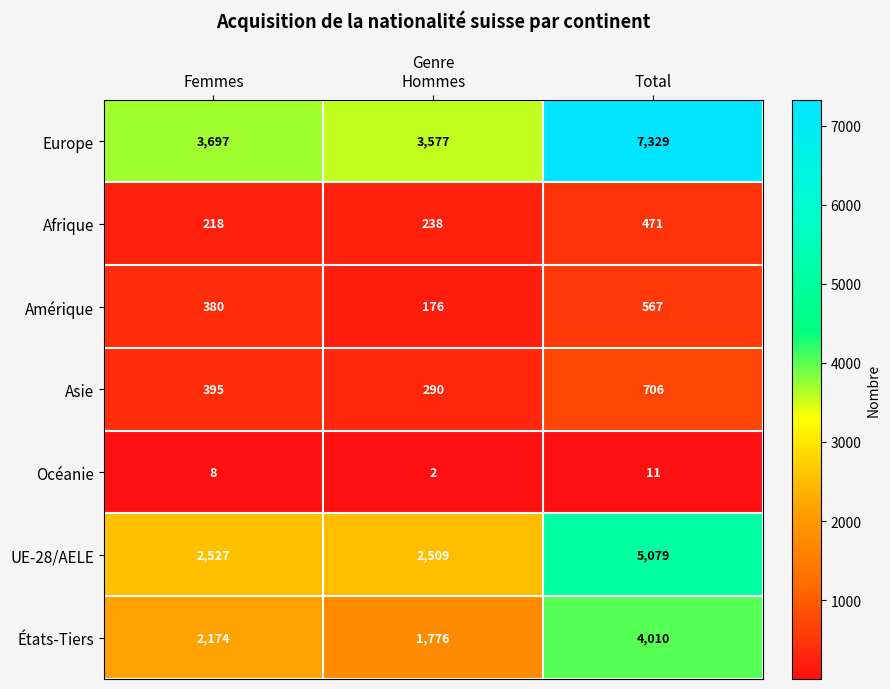

List the series in order of their peak value, highest first.

Europe, UE-28/AELE, États-Tiers, Asie, Amérique, Afrique, Océanie